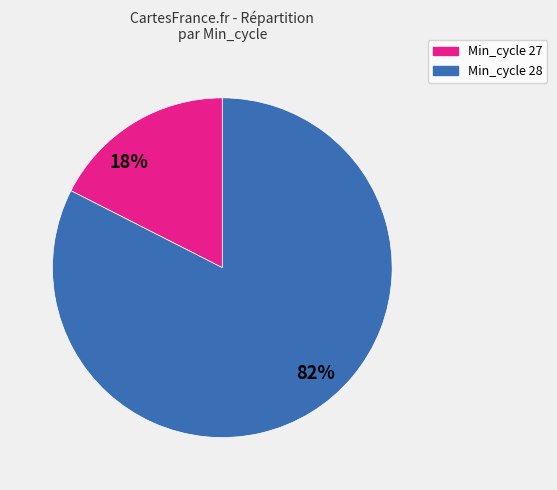

To the nearest percent, what is the average slice percentage?

50%